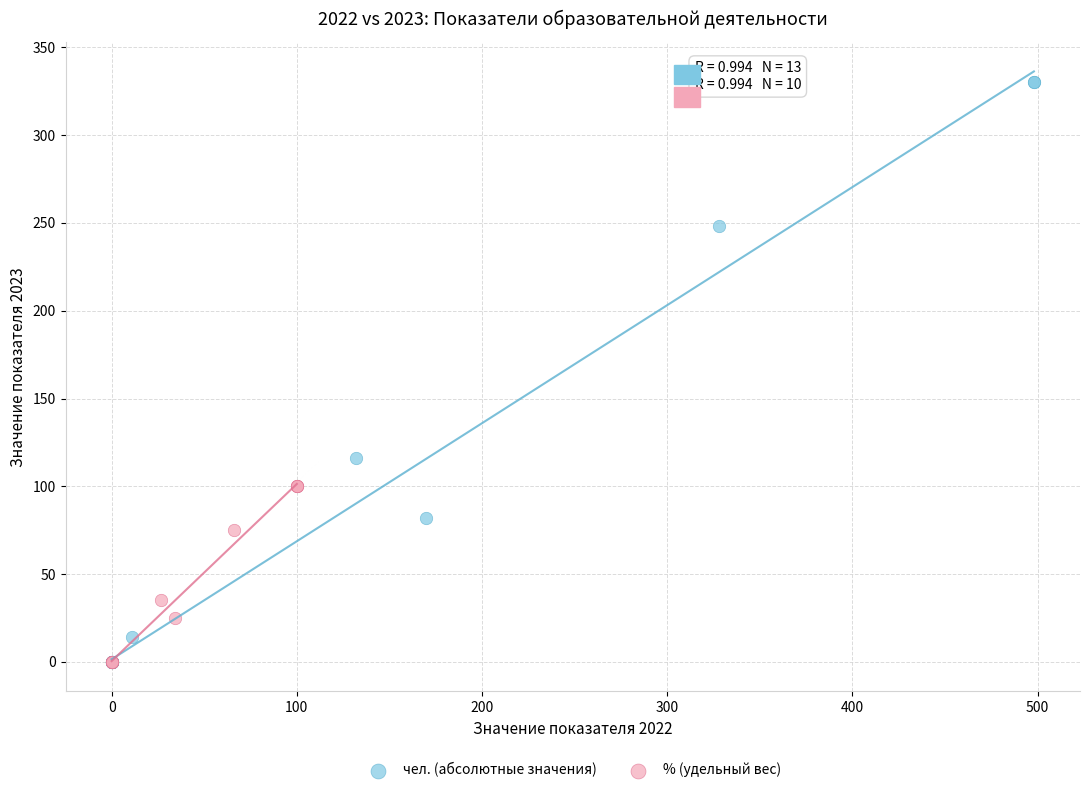

What are all the series names shown in the legend?

чел. (абсолютные значения), % (удельный вес)